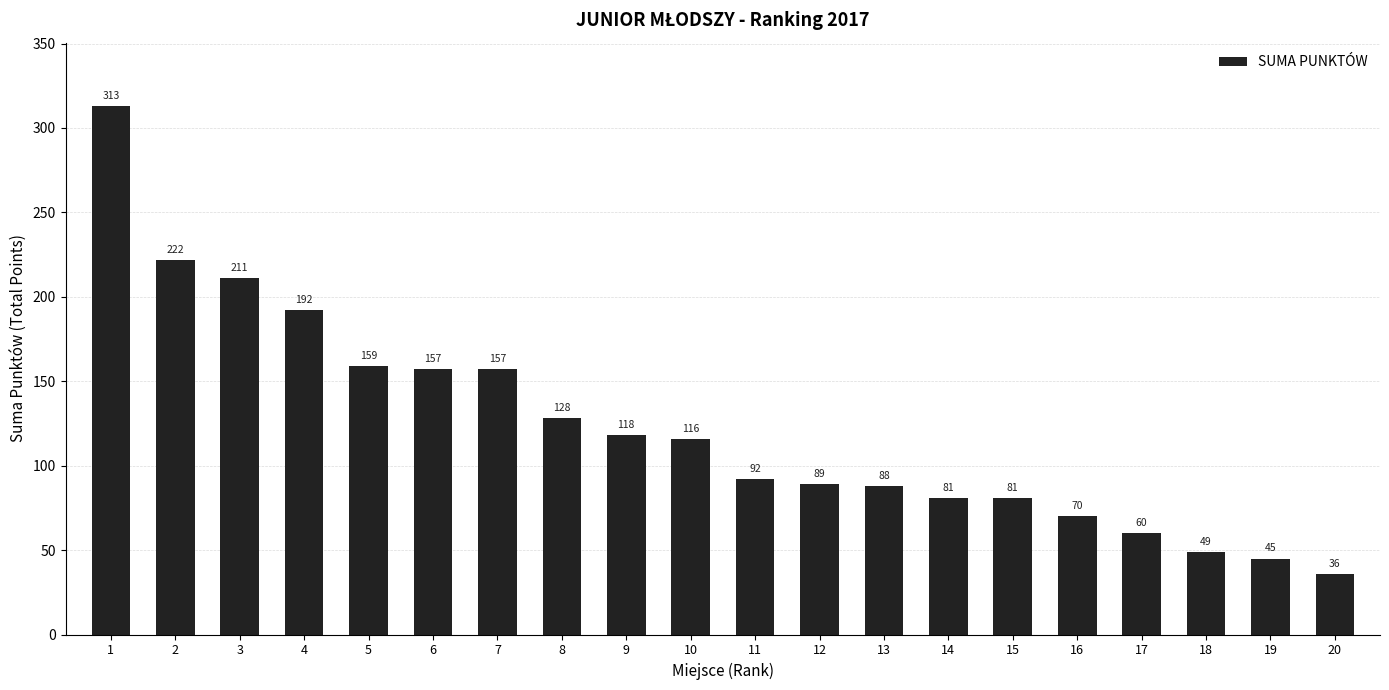

Reading right to left, transcribe all the data shown in this chart.

20=36	19=45	18=49	17=60	16=70	15=81	14=81	13=88	12=89	11=92	10=116	9=118	8=128	7=157	6=157	5=159	4=192	3=211	2=222	1=313